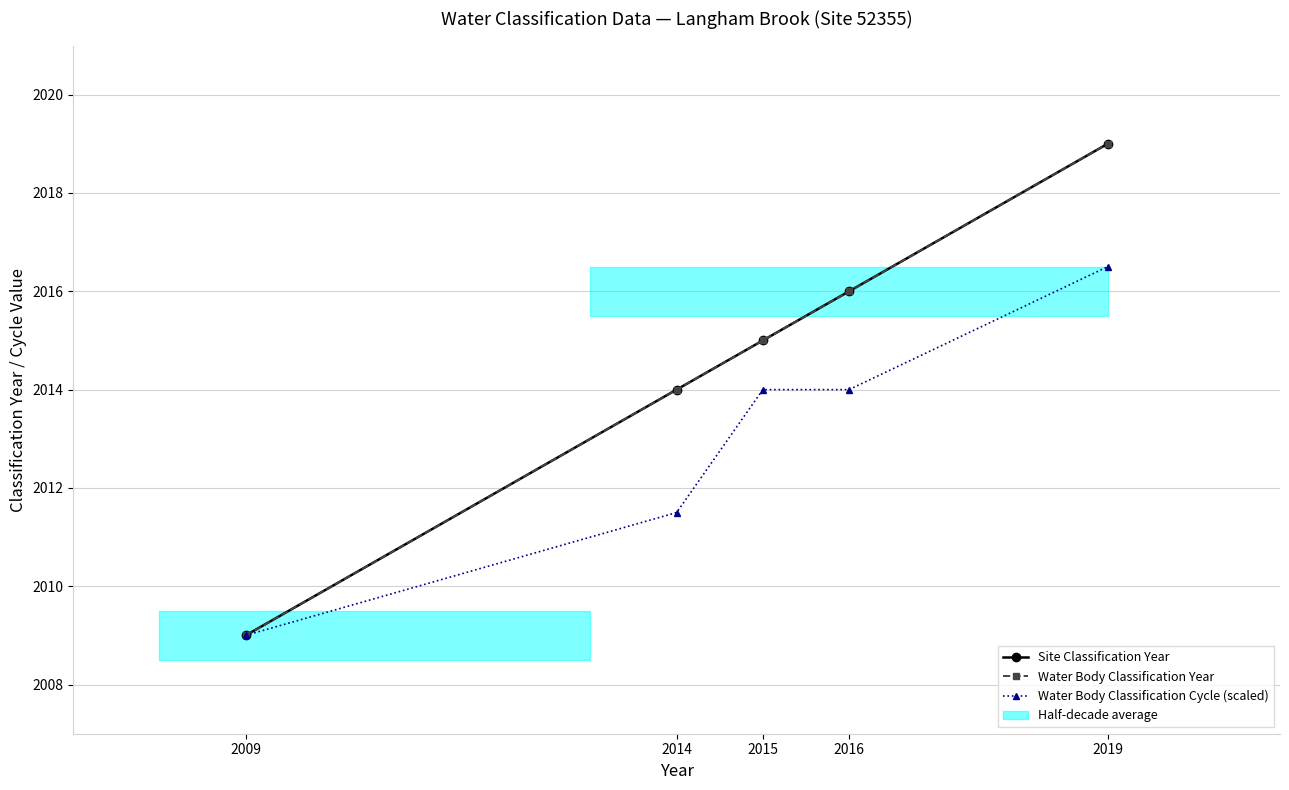

Reading left to right, extract all data points from this chart.

Site Classification Year: 2009.0	2014.0	2015.0	2016.0	2019.0
Water Body Classification Year: 2009.0	2014.0	2015.0	2016.0	2019.0
Water Body Classification Cycle (scaled): 2009.0	2011.5	2014.0	2014.0	2016.5